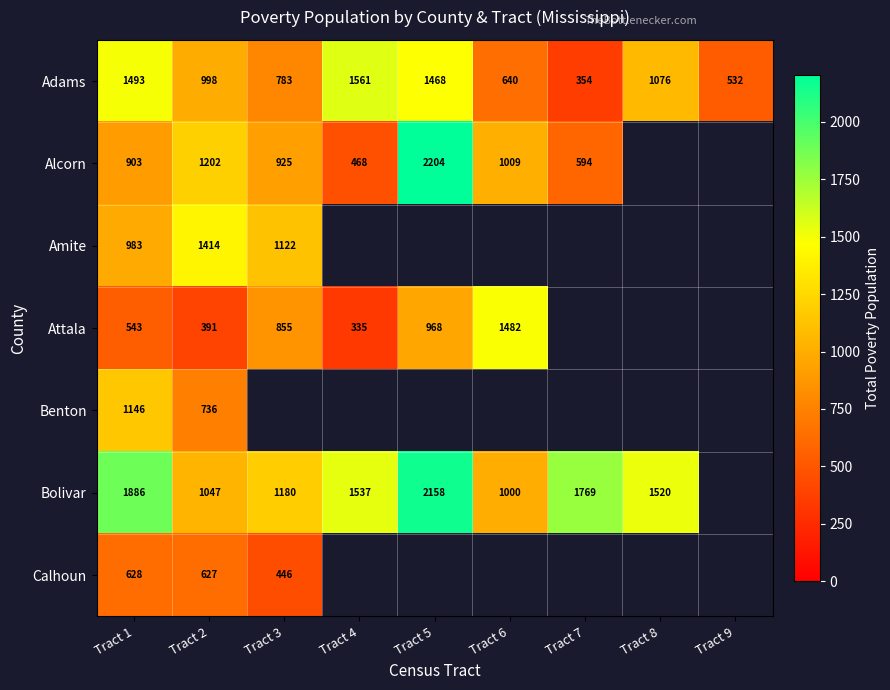

Between Tract 9 and Tract 3, which is larger?

Tract 3